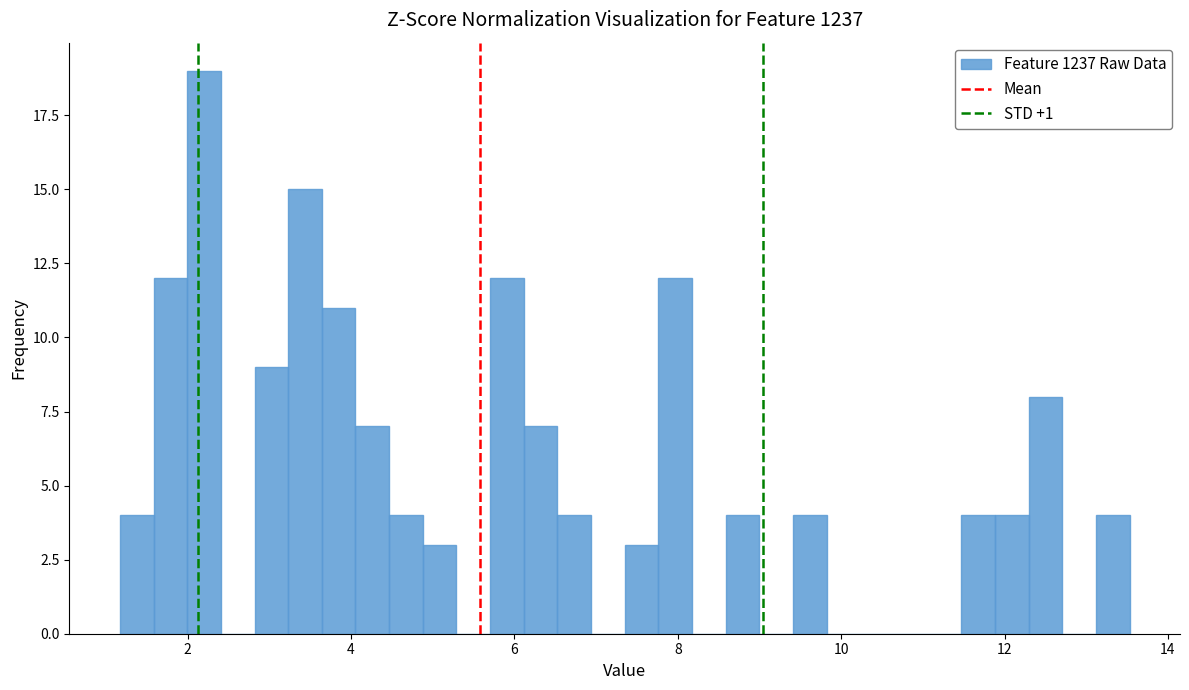

Read against the x-axis, roughly where is the centre of the tallest bar?

2.2